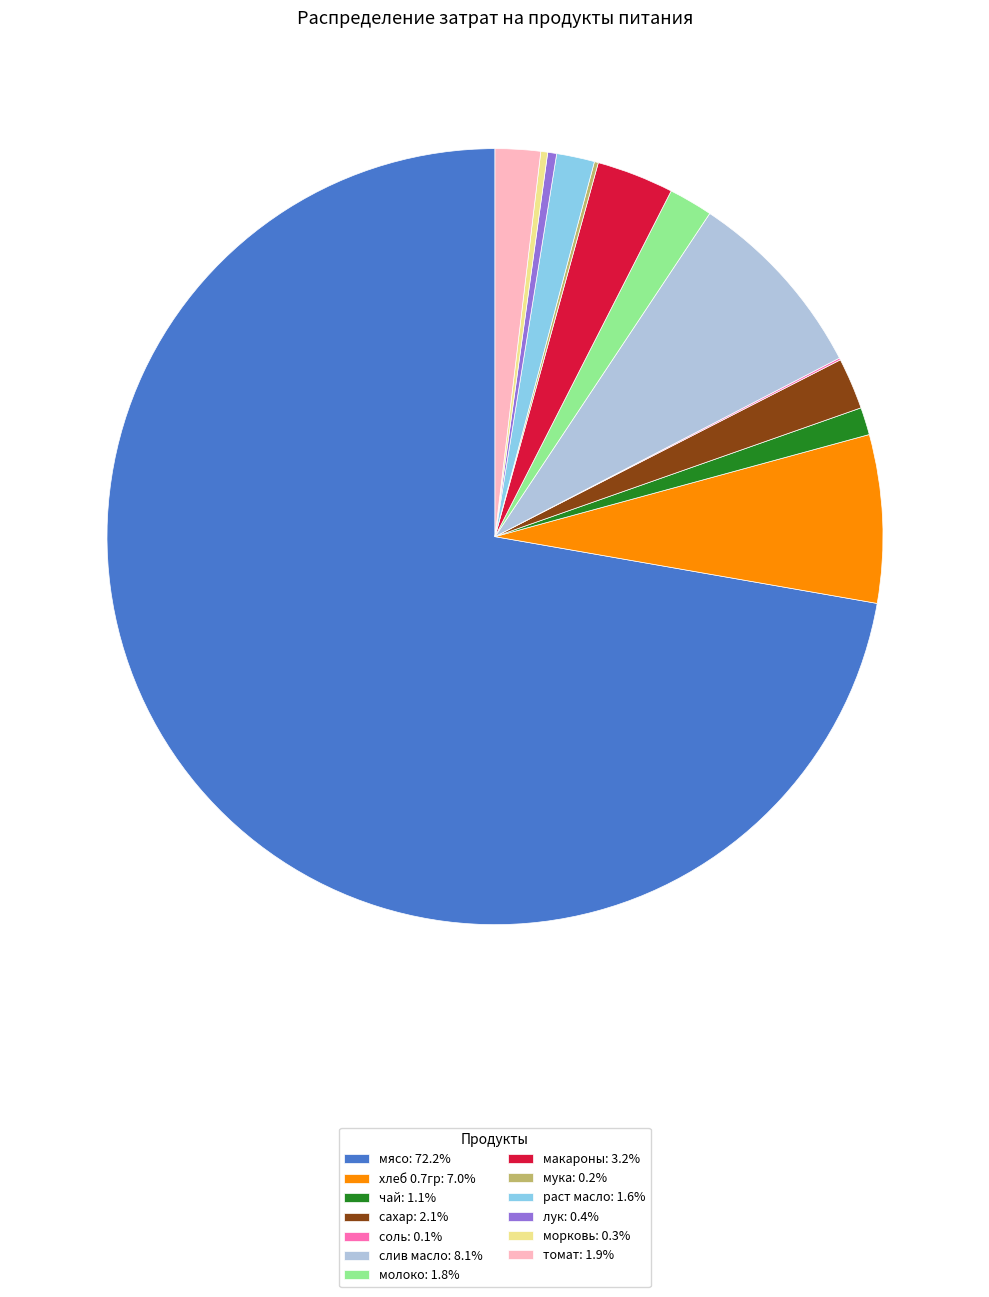

Is there a majority slice in this chart?

Yes